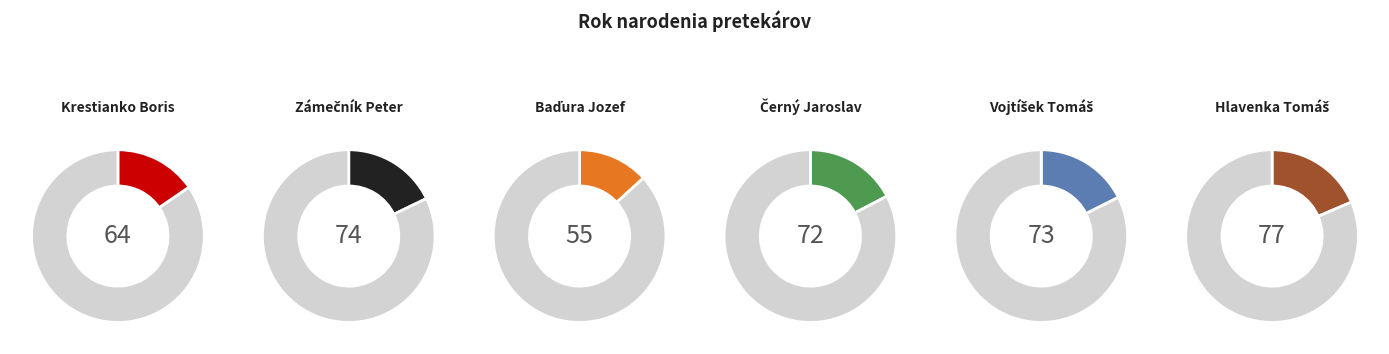

Approximately how many times larger is the value at Zámečník Peter compared to Hlavenka Tomáš?

1.0